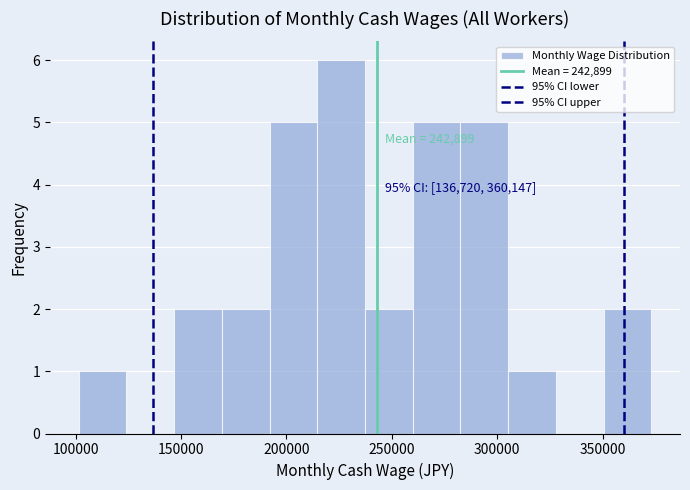

Which range on the x-axis has the tallest bar?

215000 to 235000